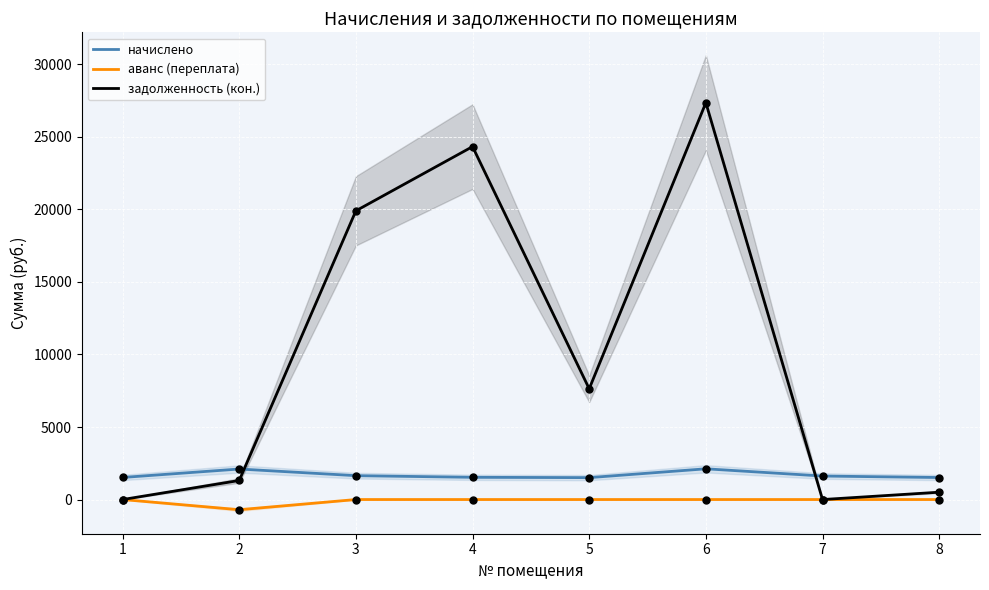

What are all the series names shown in the legend?

начислено, аванс (переплата), задолженность (кон.)